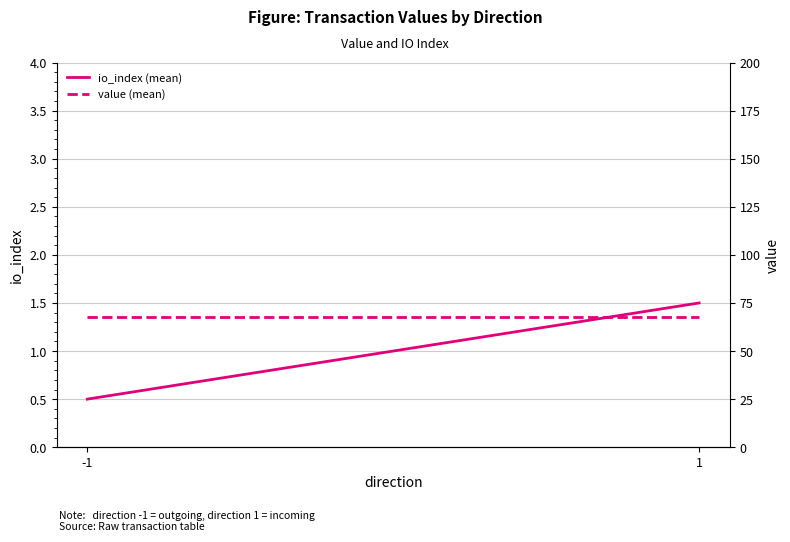

Which series changed the most between -1 and 1?

io_index (mean)